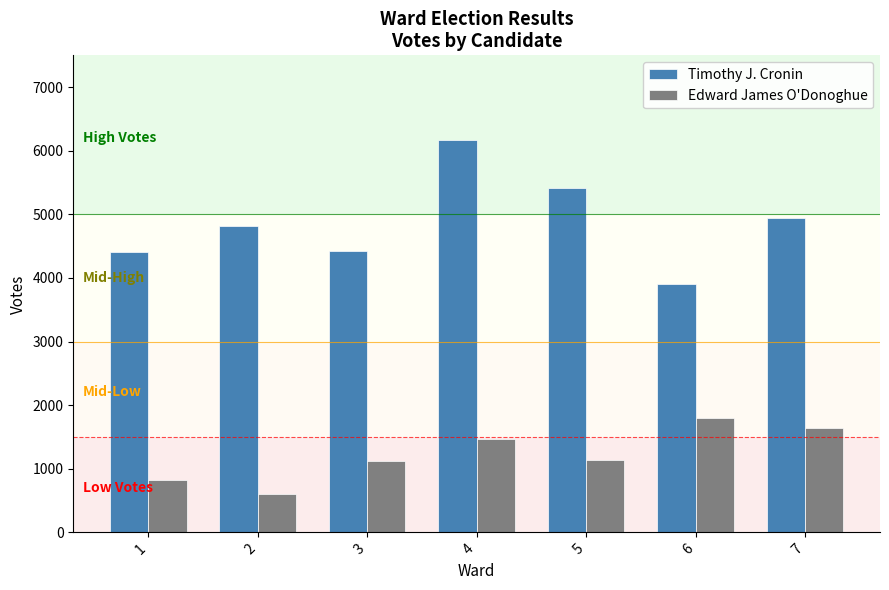

What is the approximate value of Timothy J. Cronin at 1?

4401